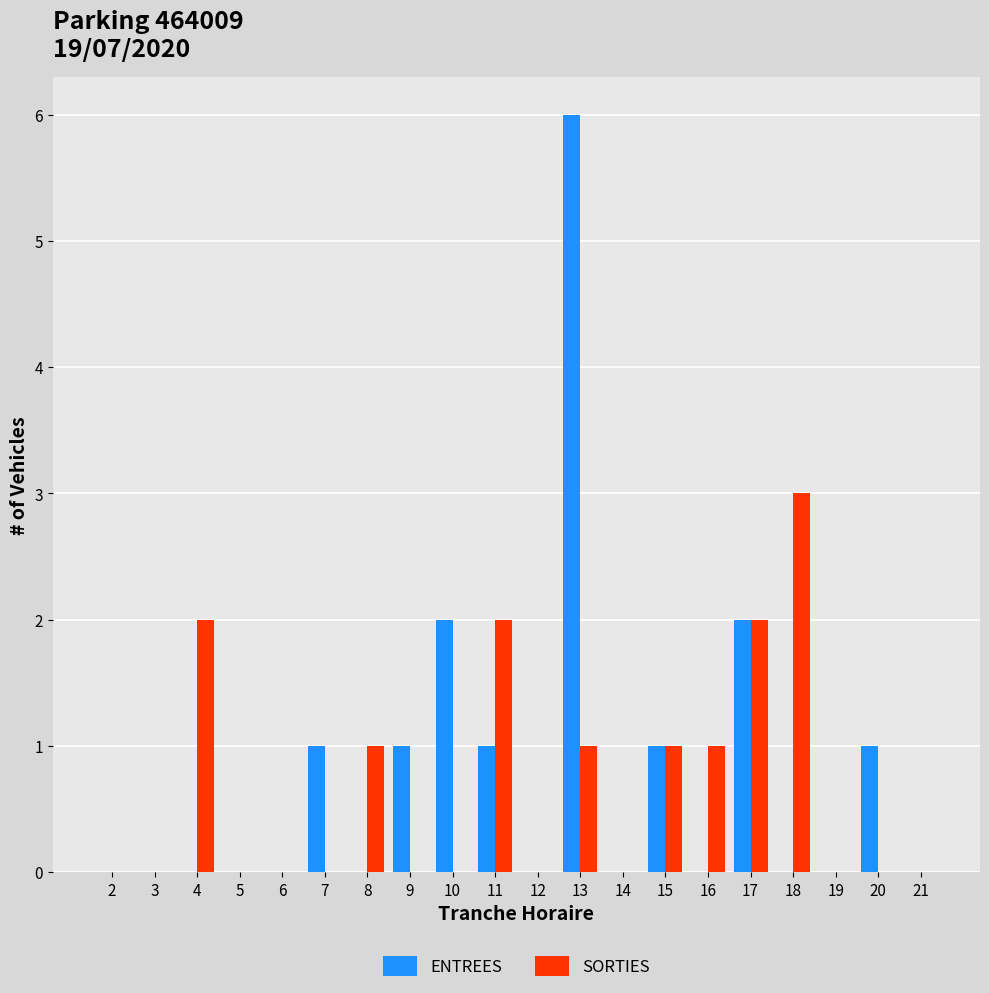

Which series has the widest spread of values?

ENTREES